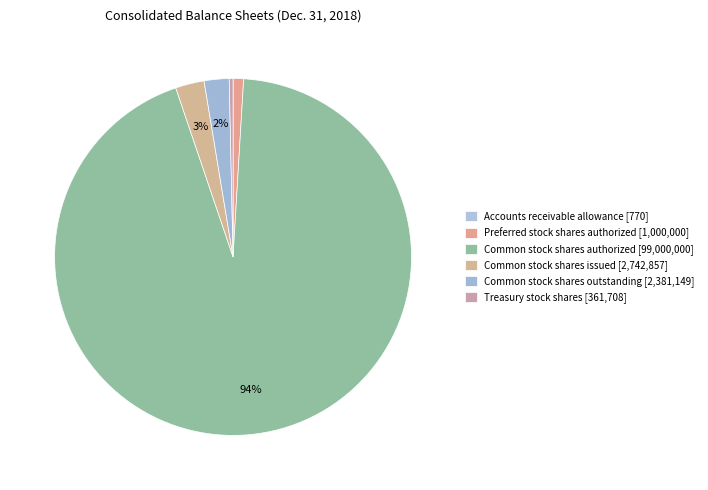

To the nearest percent, what is the difference between the Common stock shares outstanding and Common stock shares authorized slice percentages?

92%